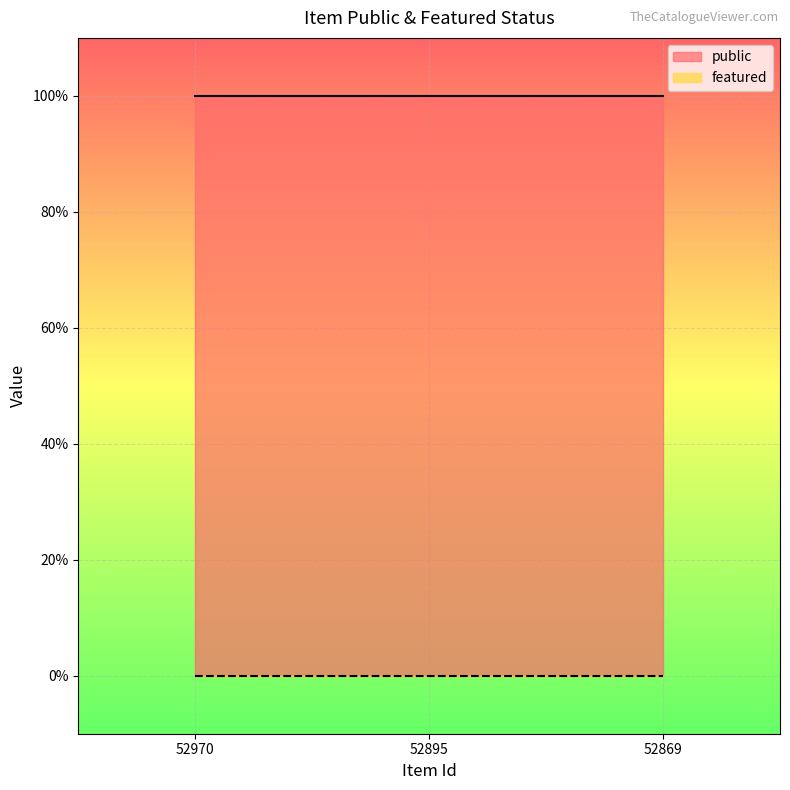

Reading left to right, what are all the values shown in this chart?

public: 1	1	1
featured: 0	0	0